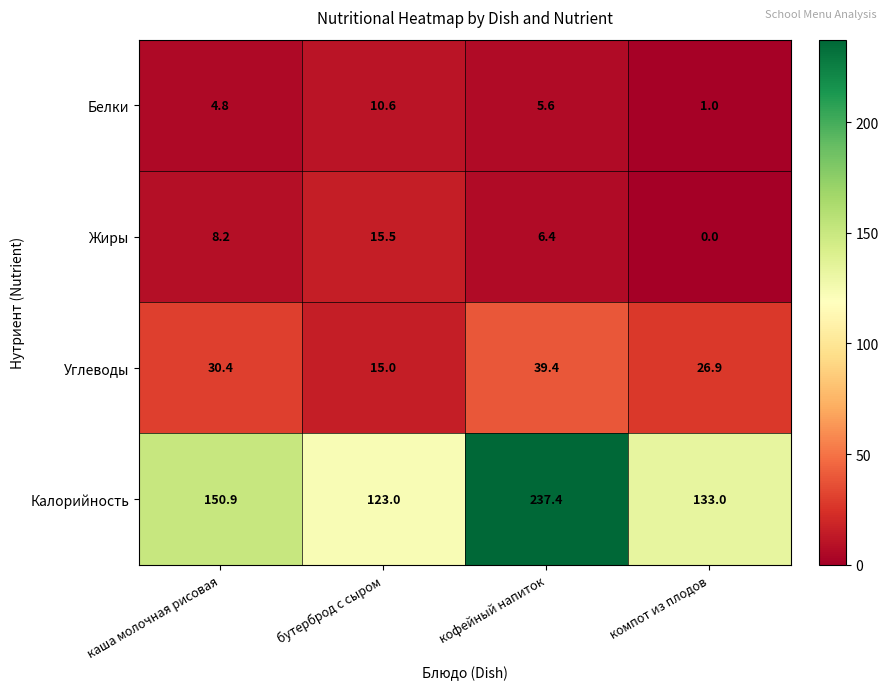

Which label corresponds to the largest value in the chart?

кофейный напиток